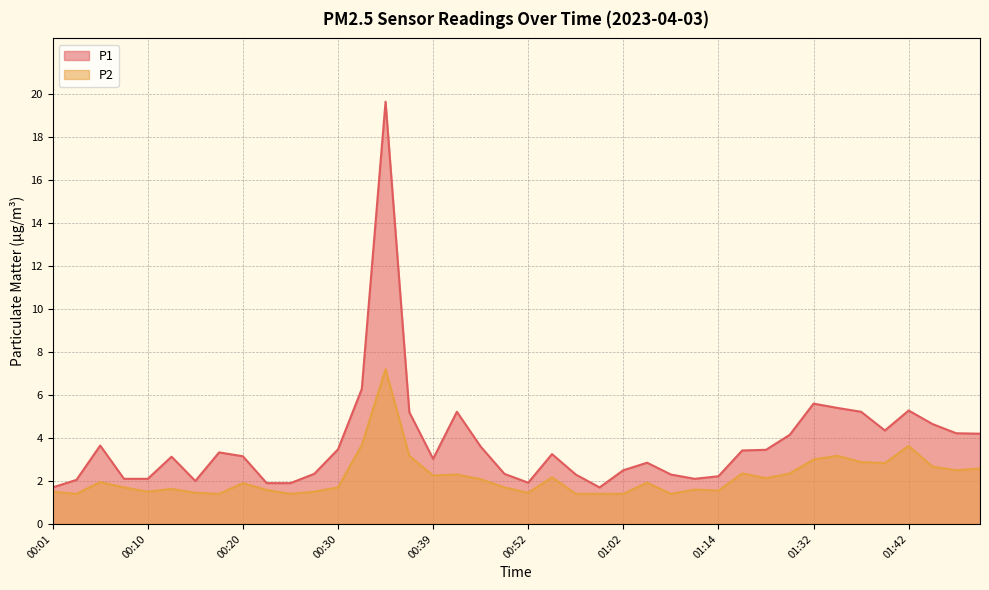

What is the minimum value shown in the chart?

1.4